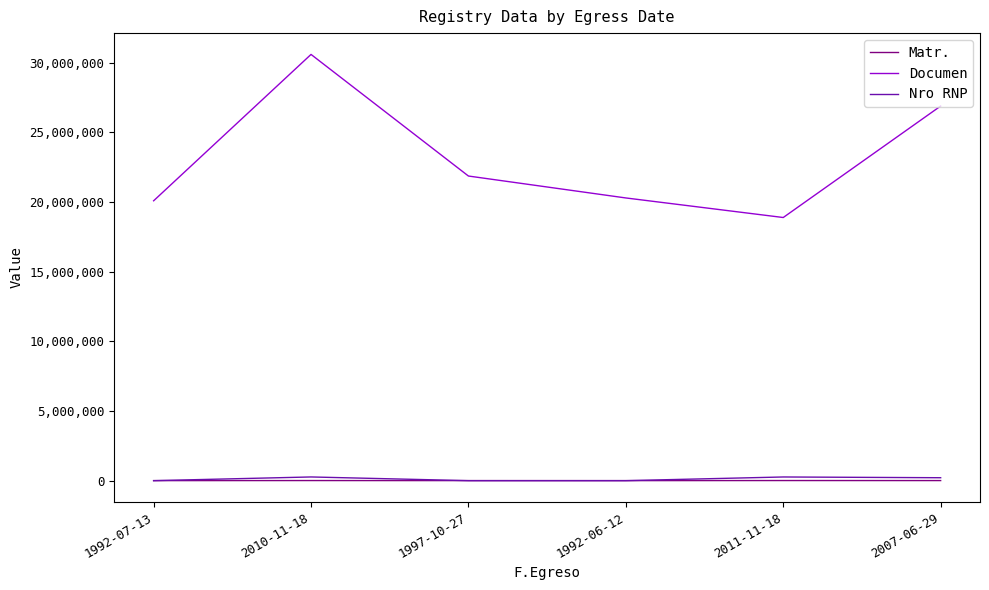

What is the greatest value displayed?

30586567